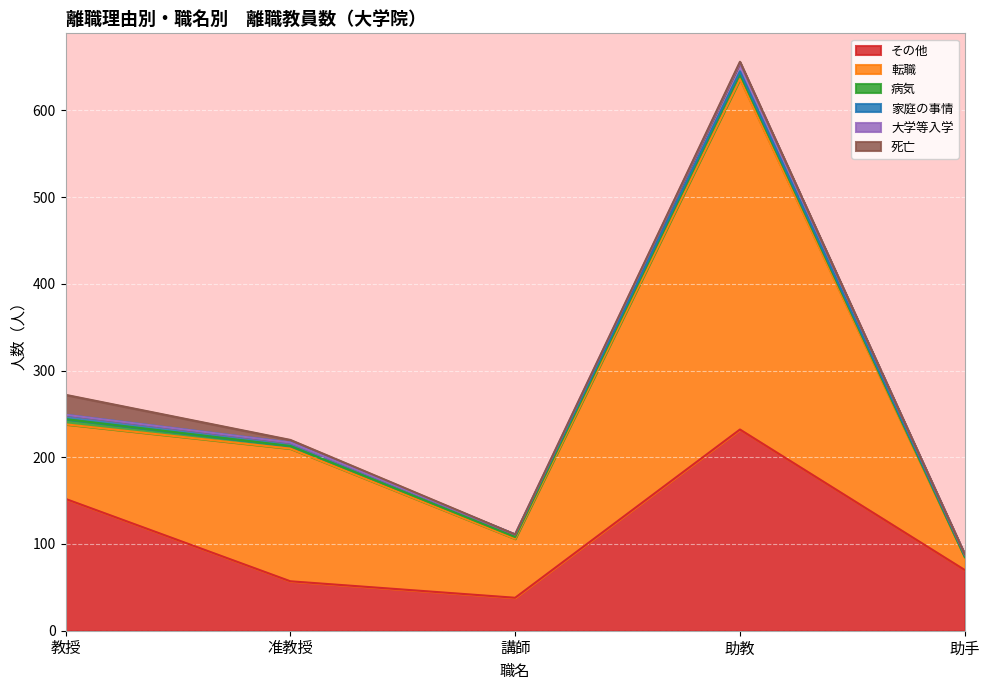

Where does the 転職 series first go above 86?

准教授